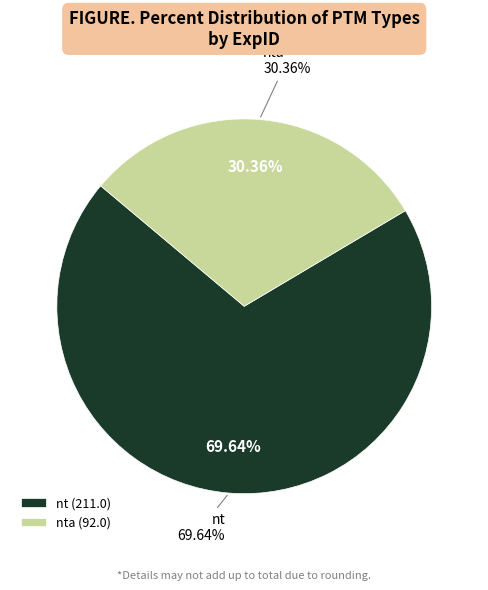

Is it true that nt is 19% of the pie?

False